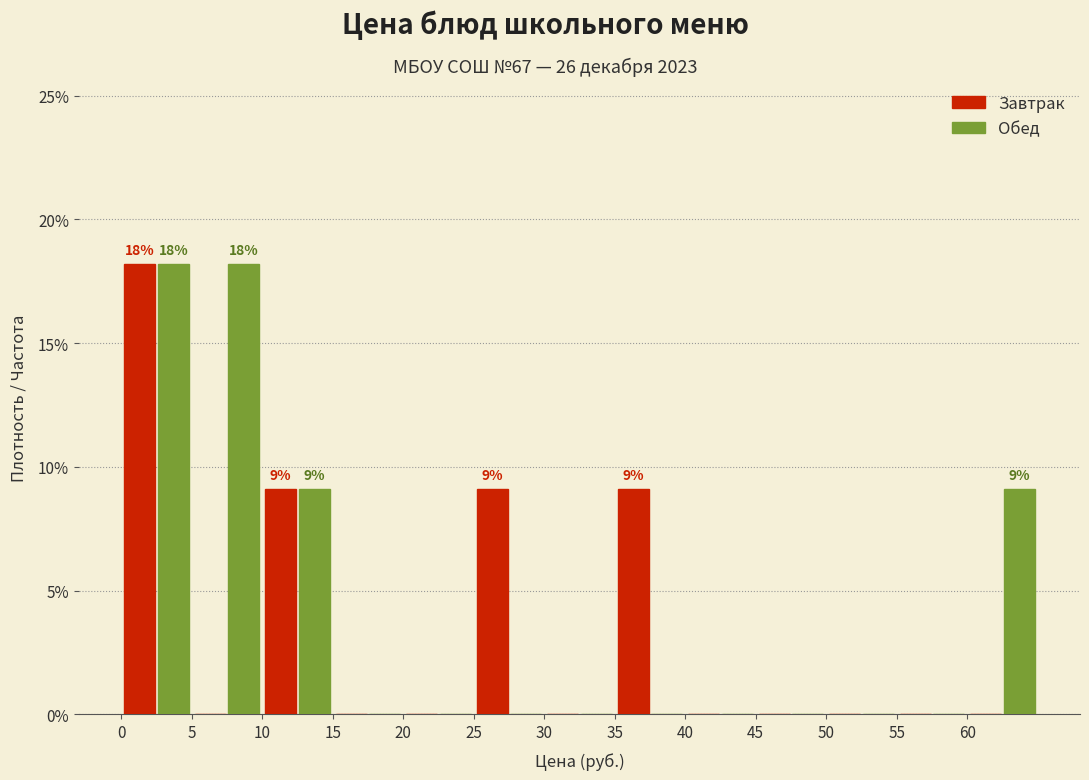

In the Завтрак series, which range on the x-axis has the tallest bar?

0 to 5